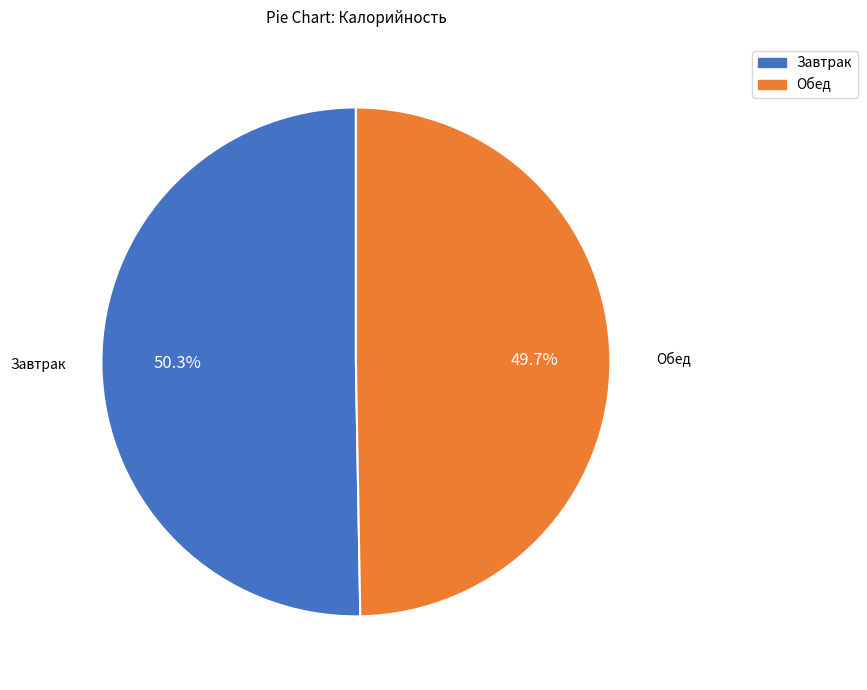

Which category has the biggest portion of the pie?

Завтрак